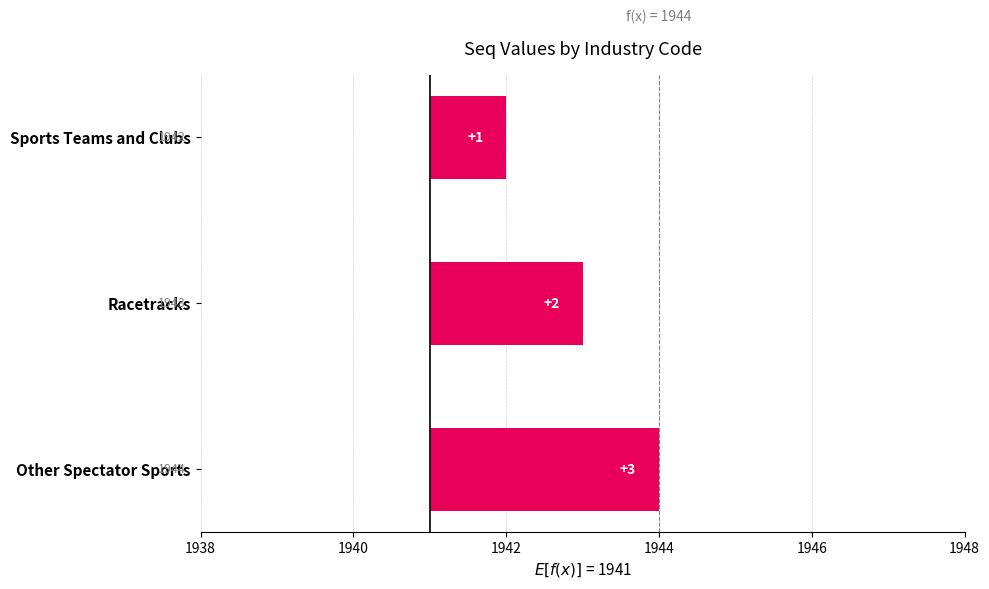

What is the greatest value displayed?

3